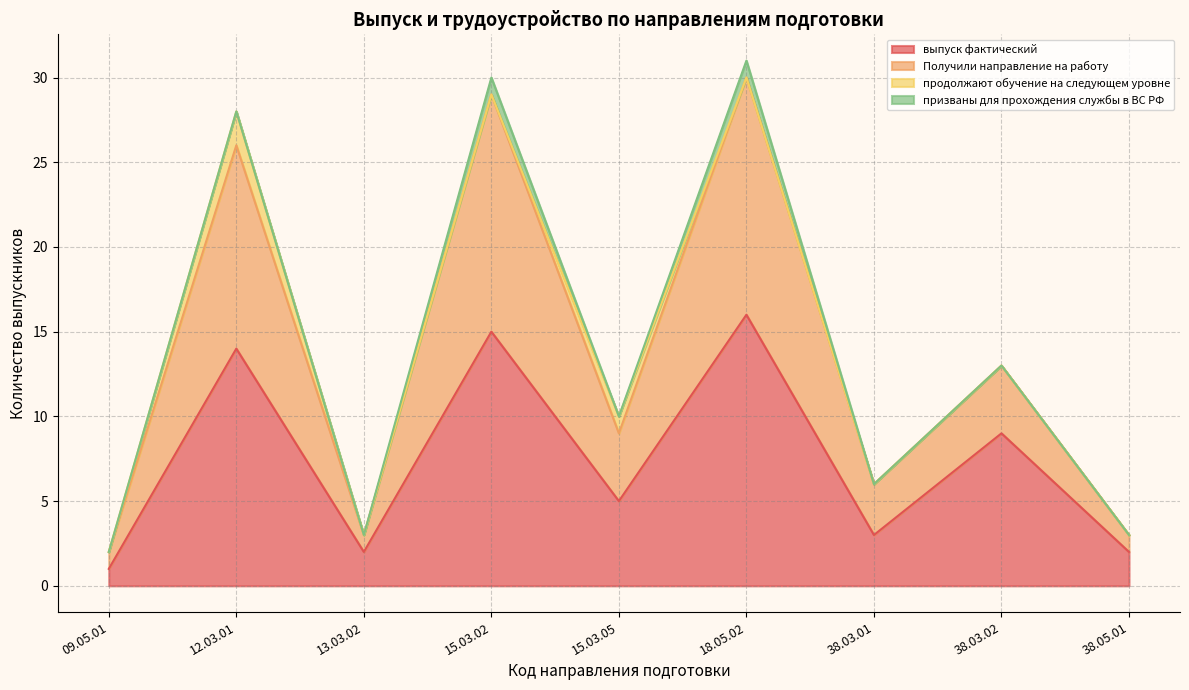

At which label does выпуск фактический reach its minimum?

09.05.01